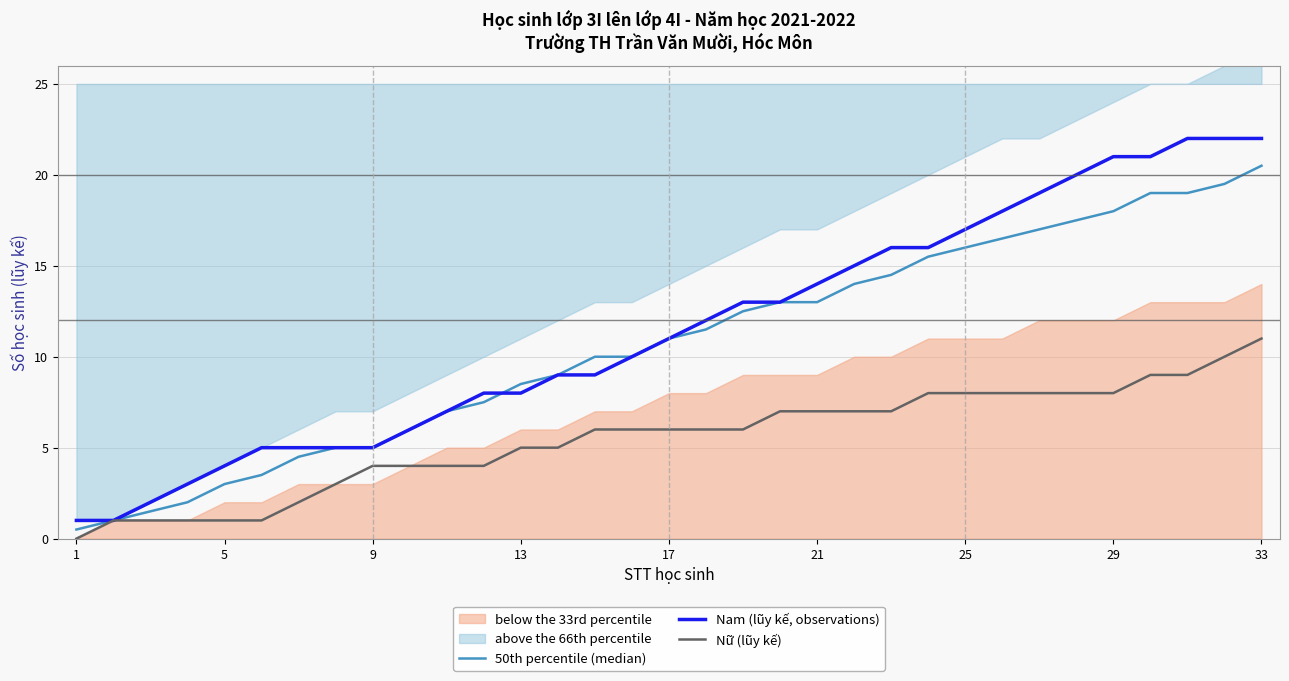

At which label does Nữ (lũy kế) reach its peak?

33